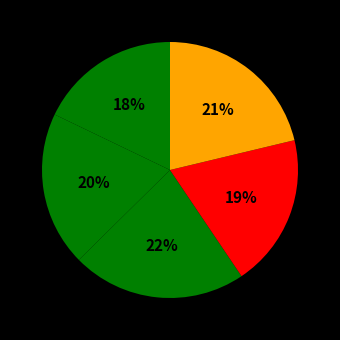

Count the number of slices in the pie.

5